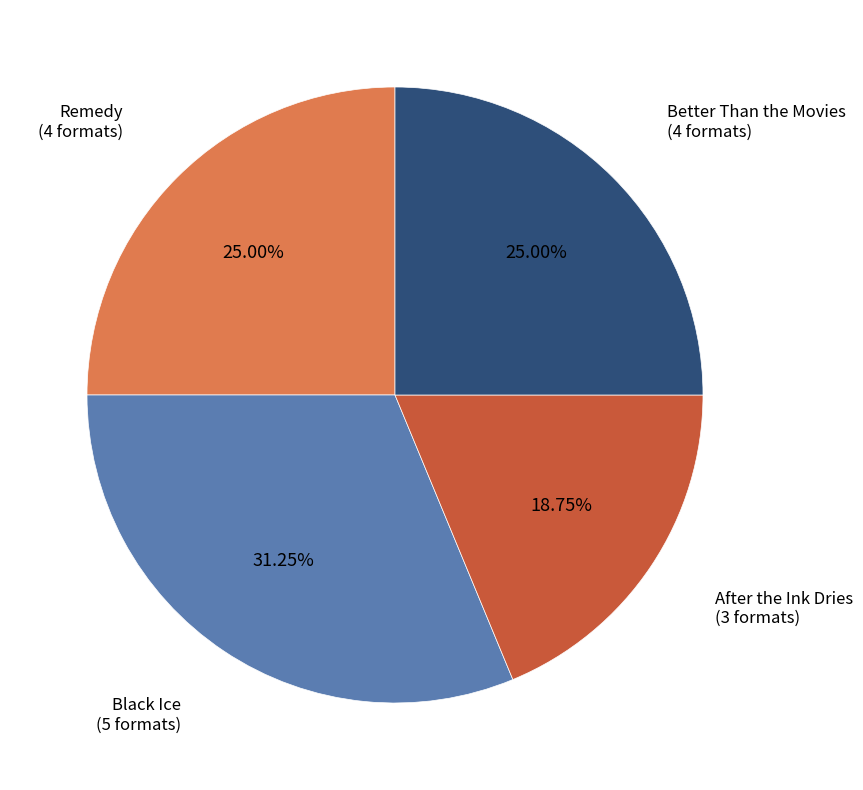

True or false: Better Than the Movies accounts for 37% of the total.

False